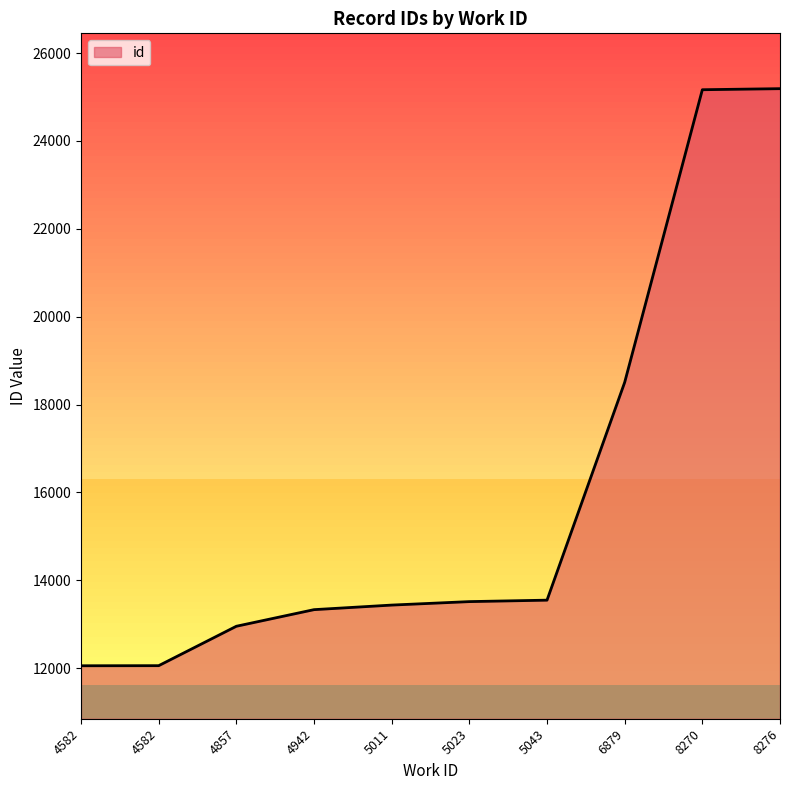

Approximately how many times larger is the value at 5043 compared to 8270?

0.5